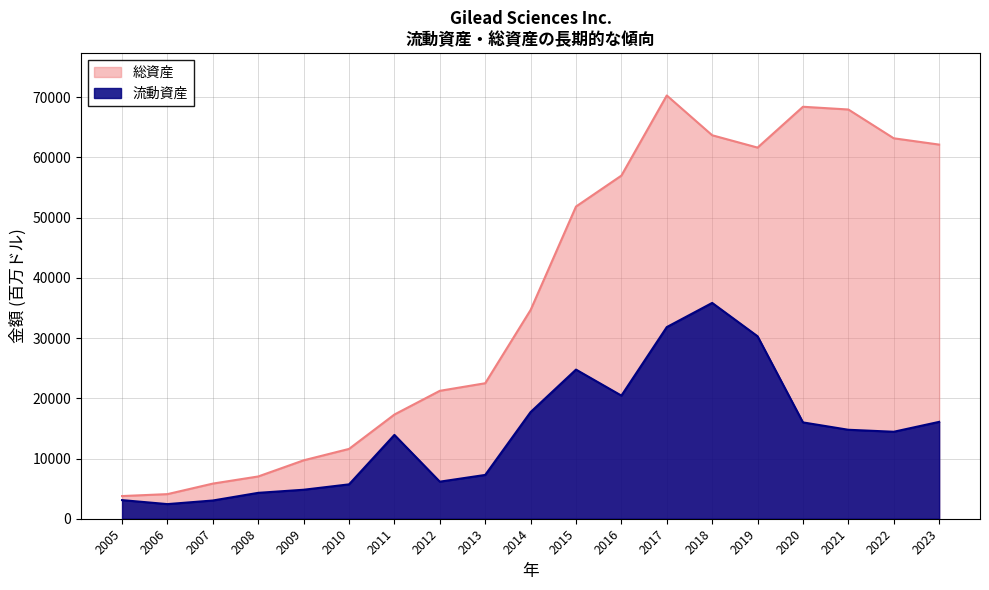

How many lines are shown in the chart?

2